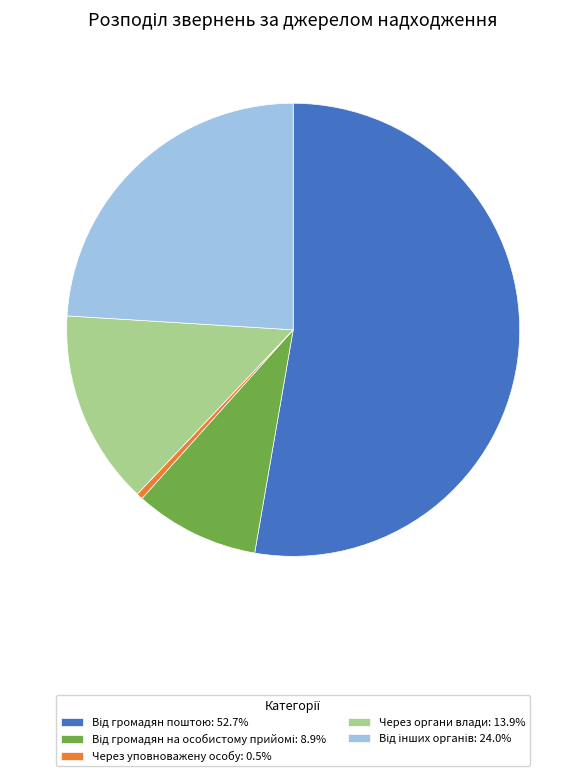

Does any single category account for the majority?

Yes